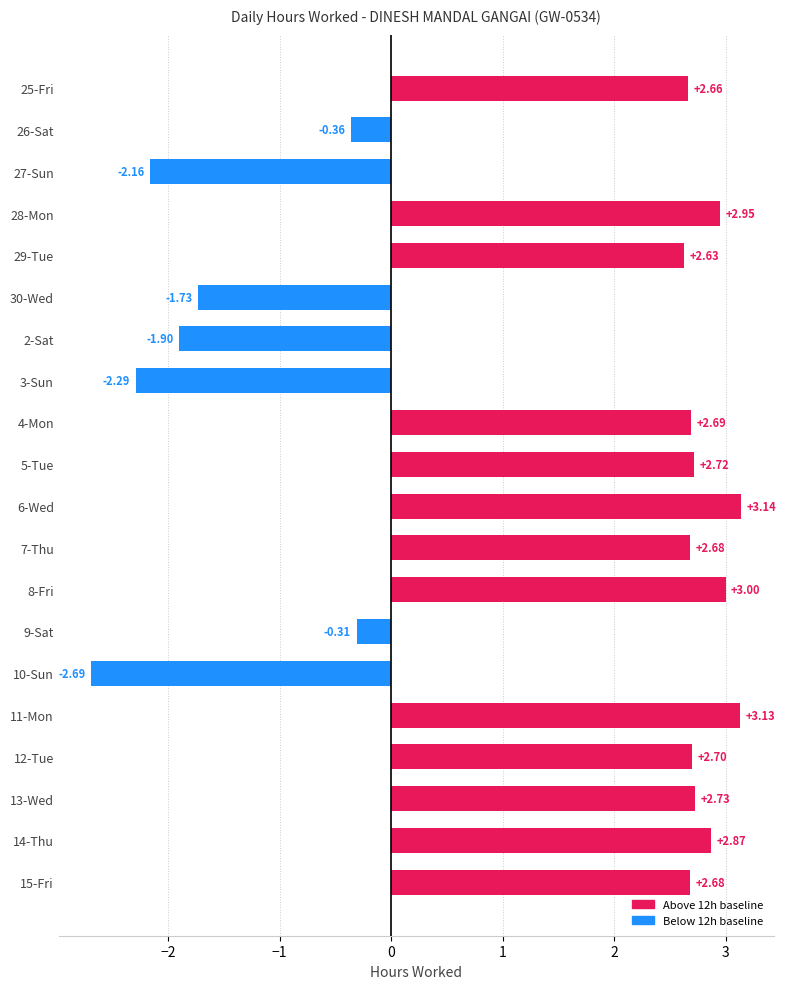

Approximately how many times larger is the value at 12-Tue compared to 6-Wed?

0.9